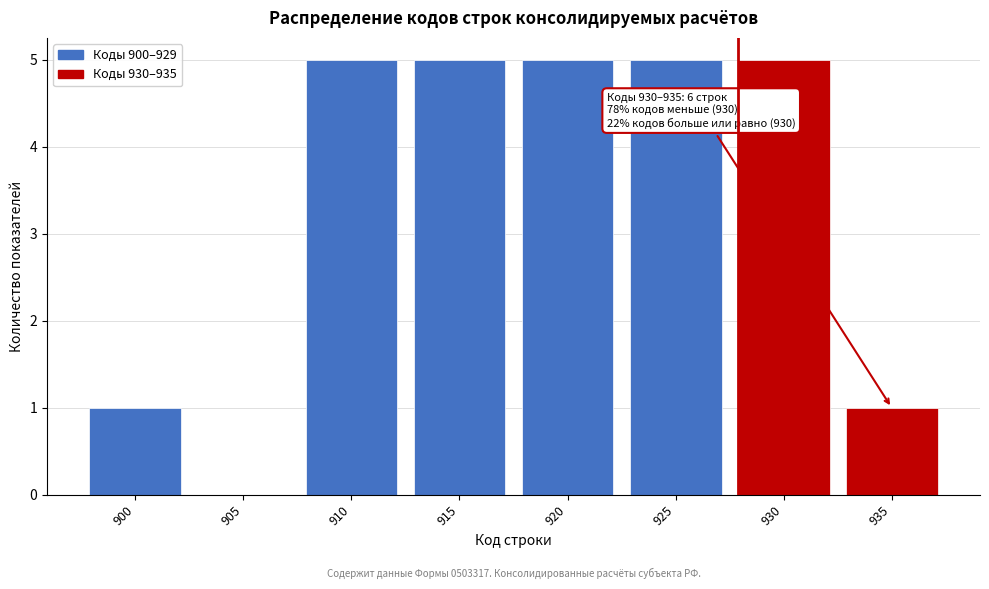

Reading right to left, list all the values displayed in this chart.

935=1	930=5	925=5	920=5	915=5	910=5	905=0	900=1